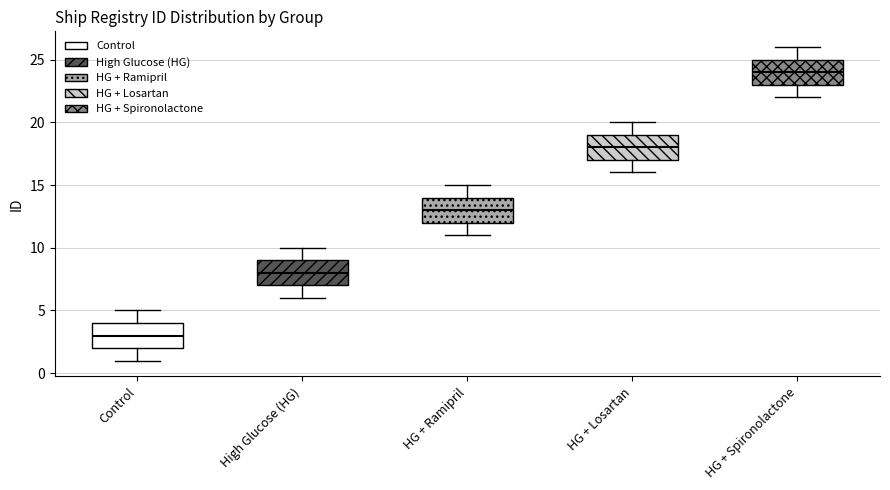

Which box has the highest median line?

HG + Spironolactone